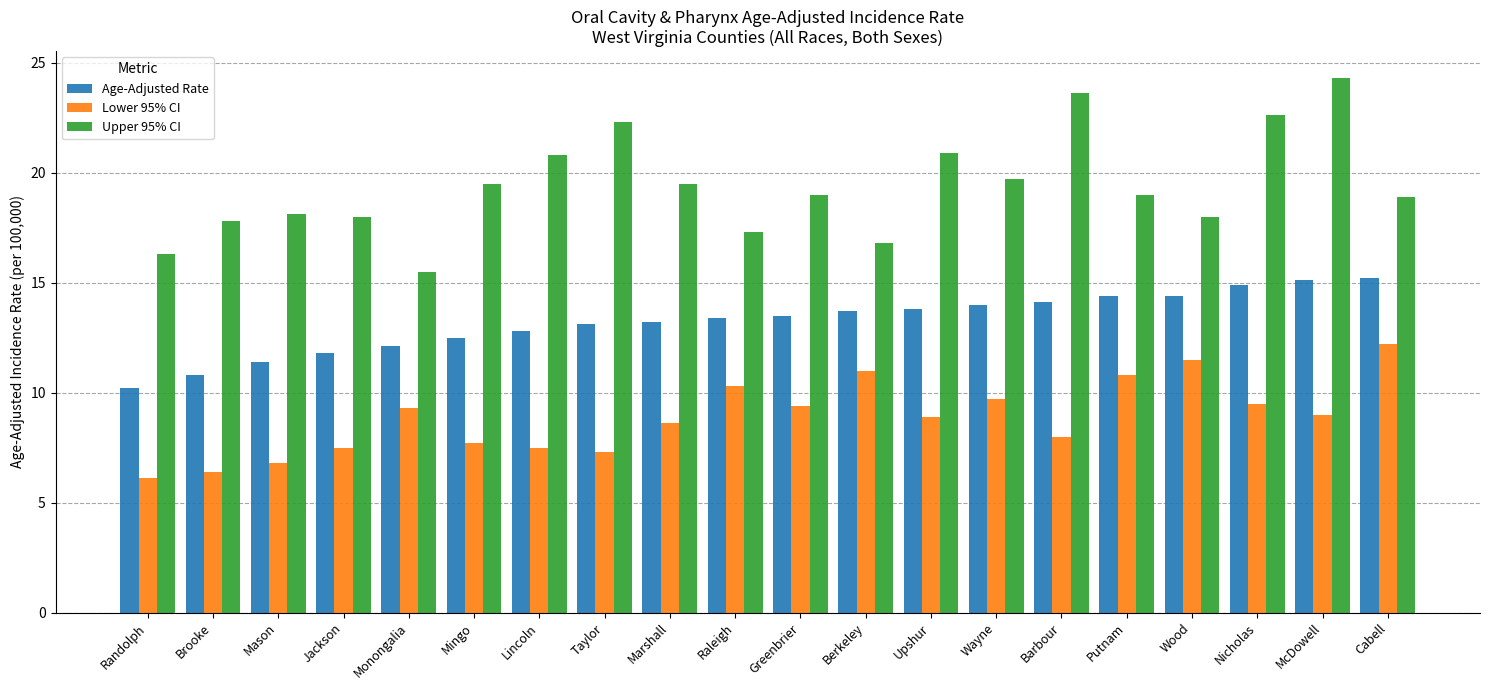

Which series has the largest total across all categories?

Upper 95% CI